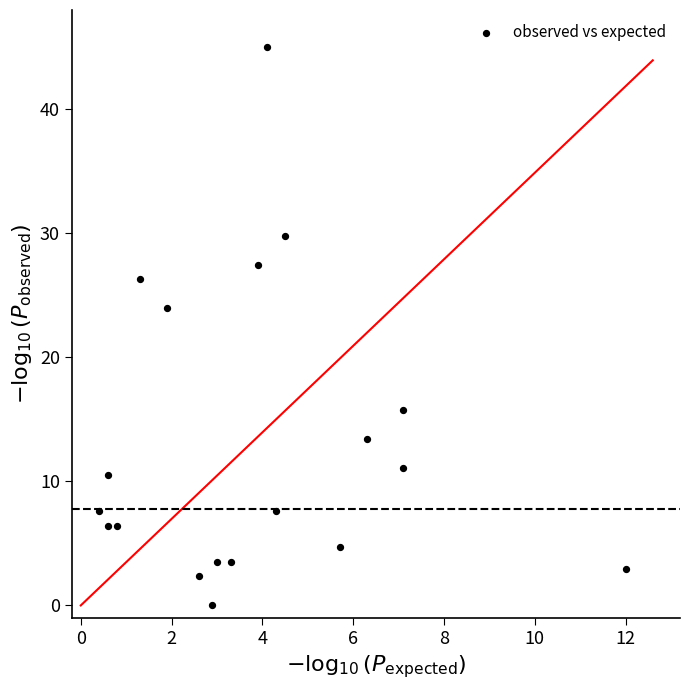

What is the range of X values (max minus min)?

11.6